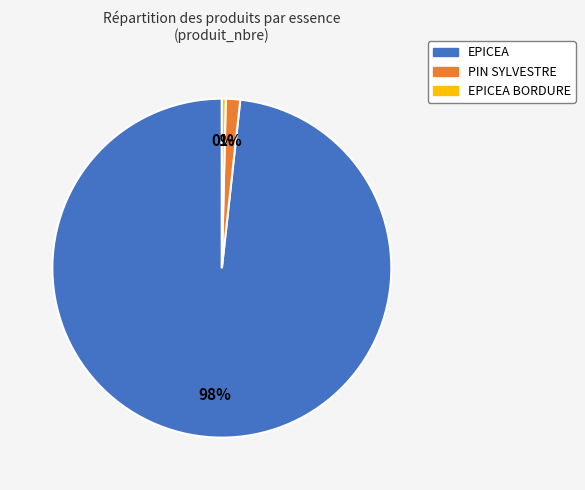

To the nearest percent, what is the average slice percentage?

33%